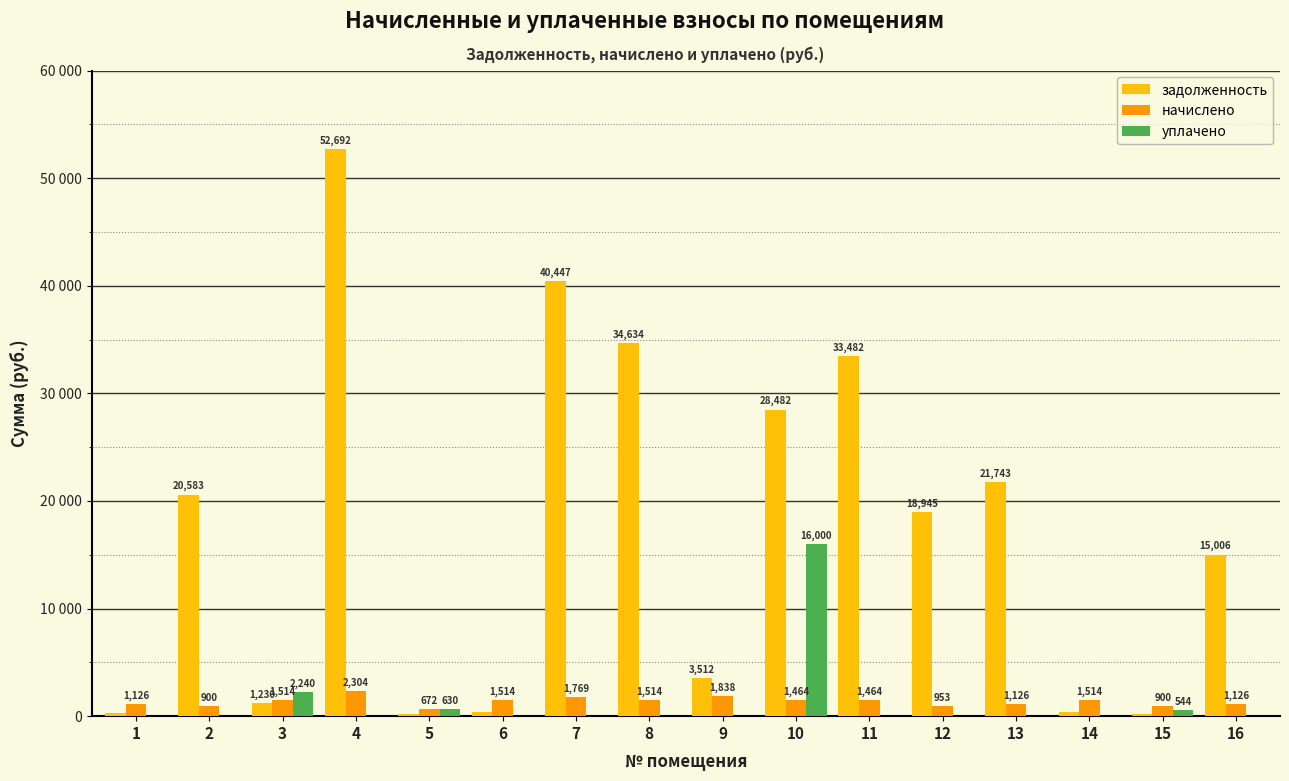

Which series has the largest total across all categories?

задолженность